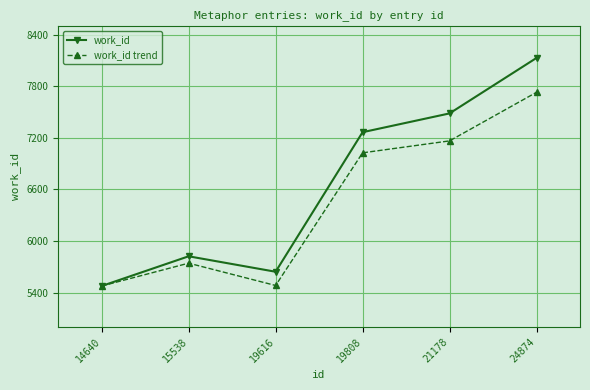

What is the minimum value for work_id trend?

5476